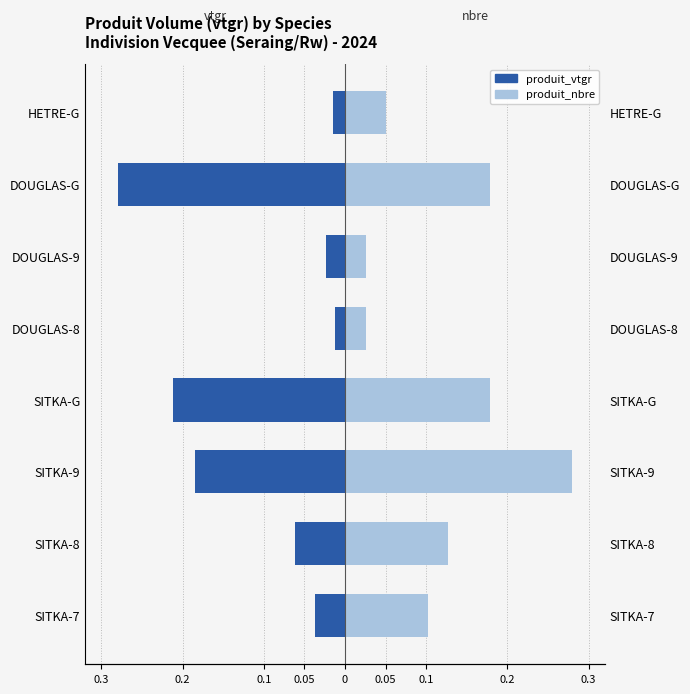

Reading right to left, list all the values displayed in this chart.

produit_vtgr: -0.0	-0.3	-0.0	-0.0	-0.2	-0.2	-0.1	-0.0
produit_nbre: 0.1	0.2	0.0	0.0	0.2	0.3	0.1	0.1